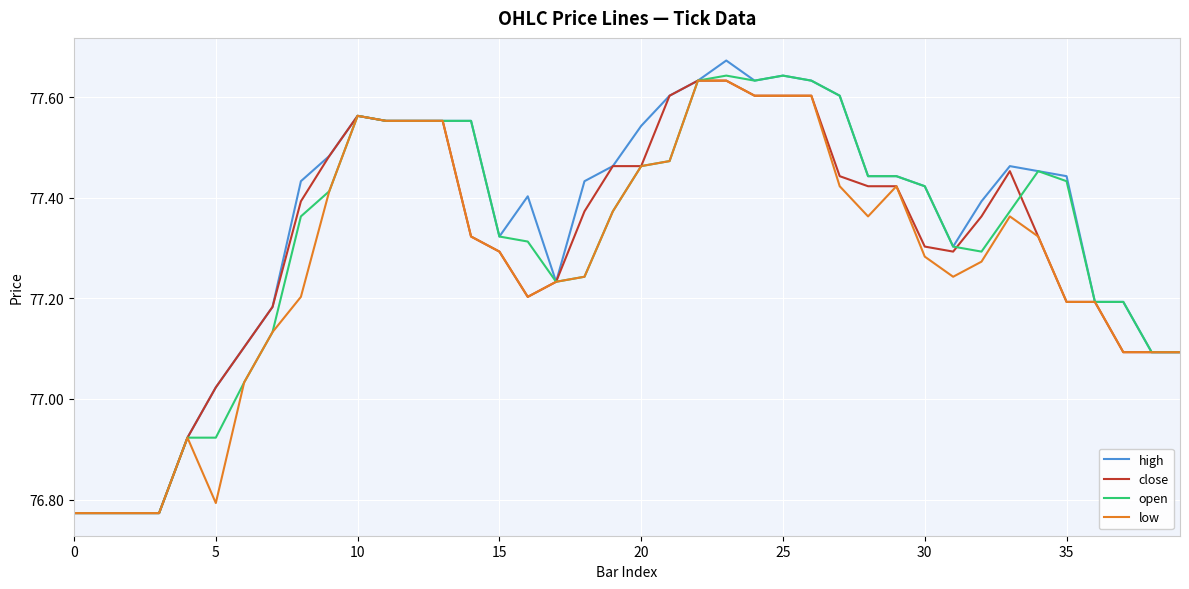

Which series has the widest spread of values?

high